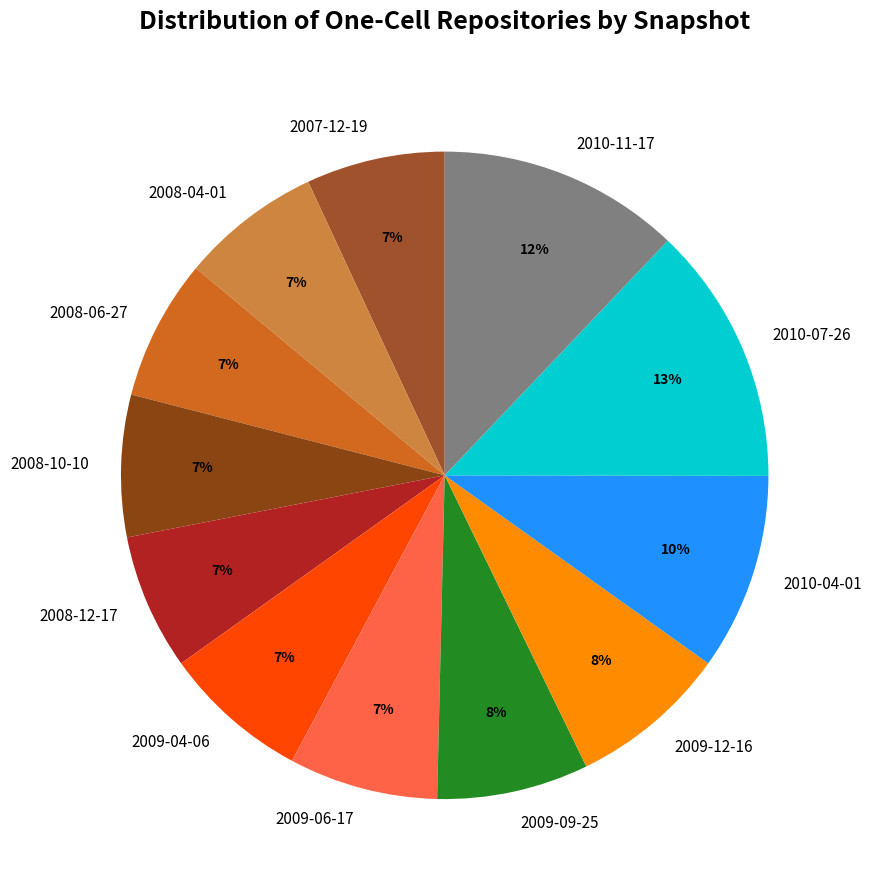

True or false: 2009-04-06 accounts for 7% of the total.

True